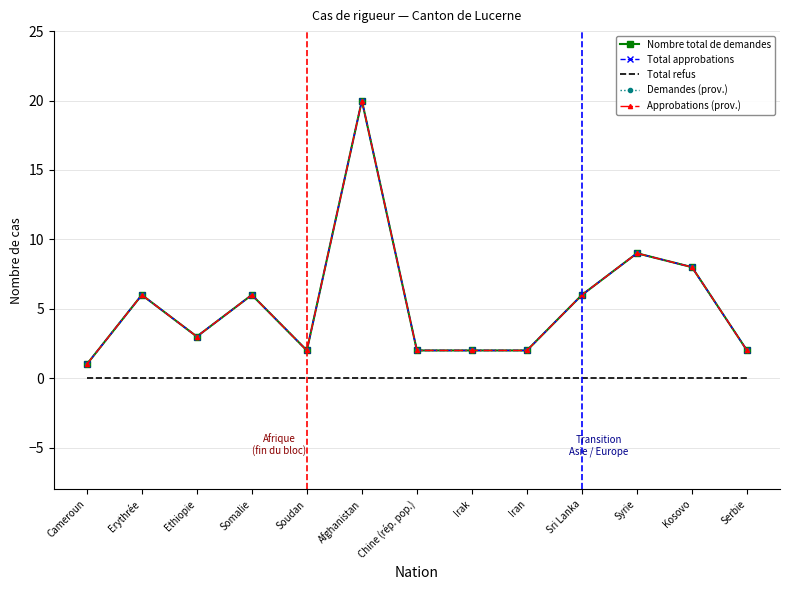

How many distinct data groups are displayed?

5